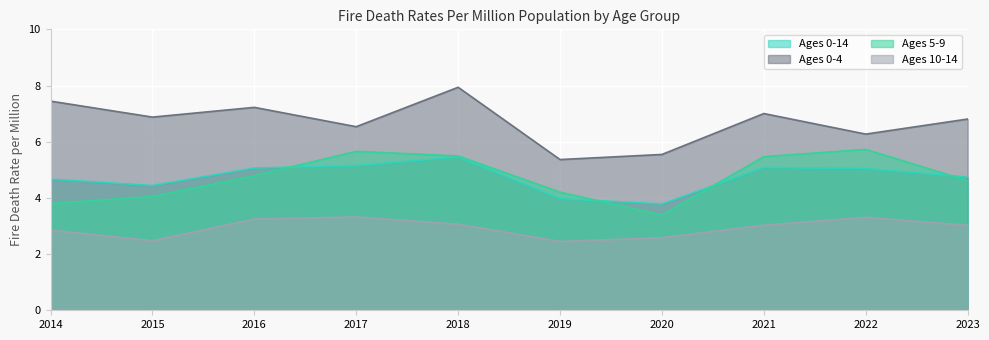

What is the minimum value for Ages 0-4?

5.4